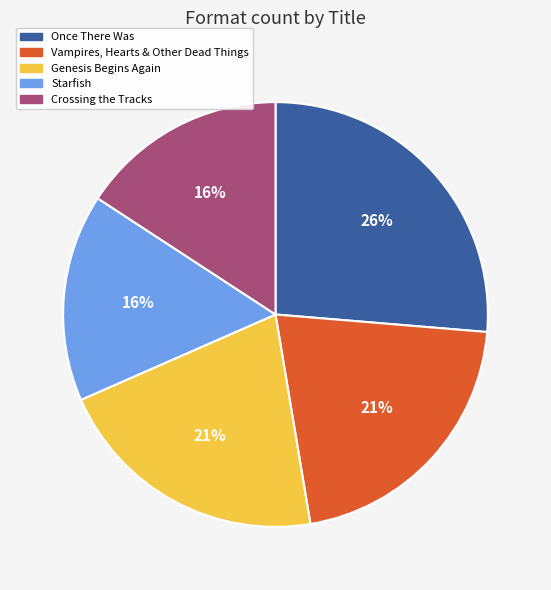

How many slices are in this pie chart?

5